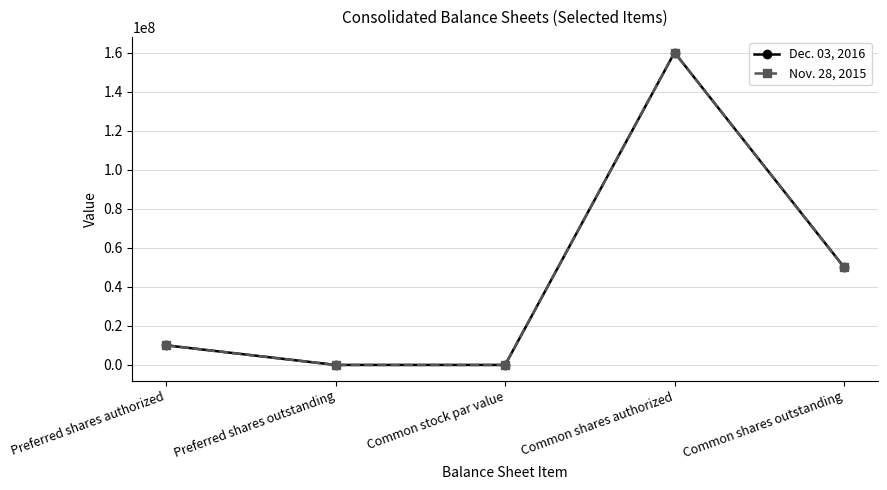

At which category is the sum across all series the highest?

Common shares authorized